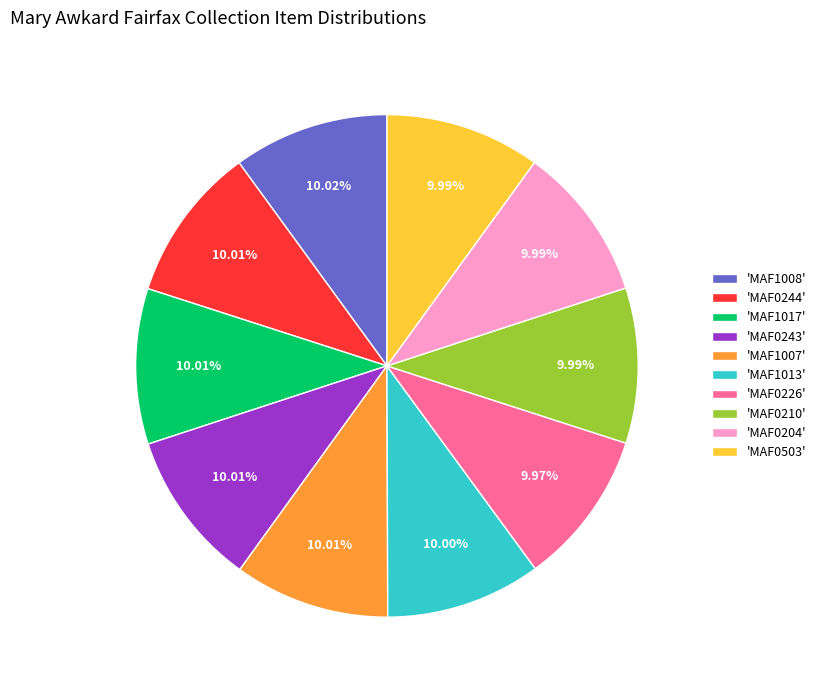

Is there a majority slice in this chart?

No